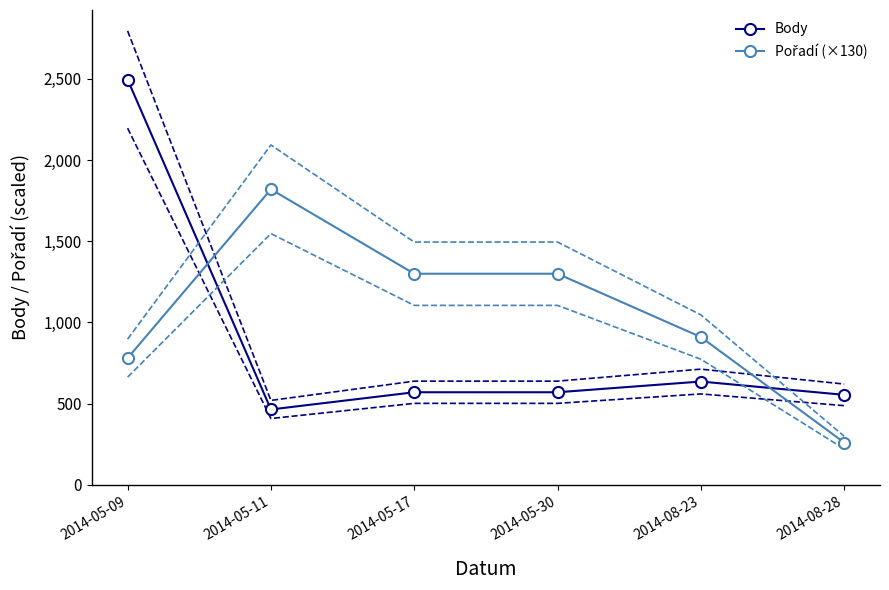

Where is Pořadí (×130) nearest to the value 1040?

2014-08-23